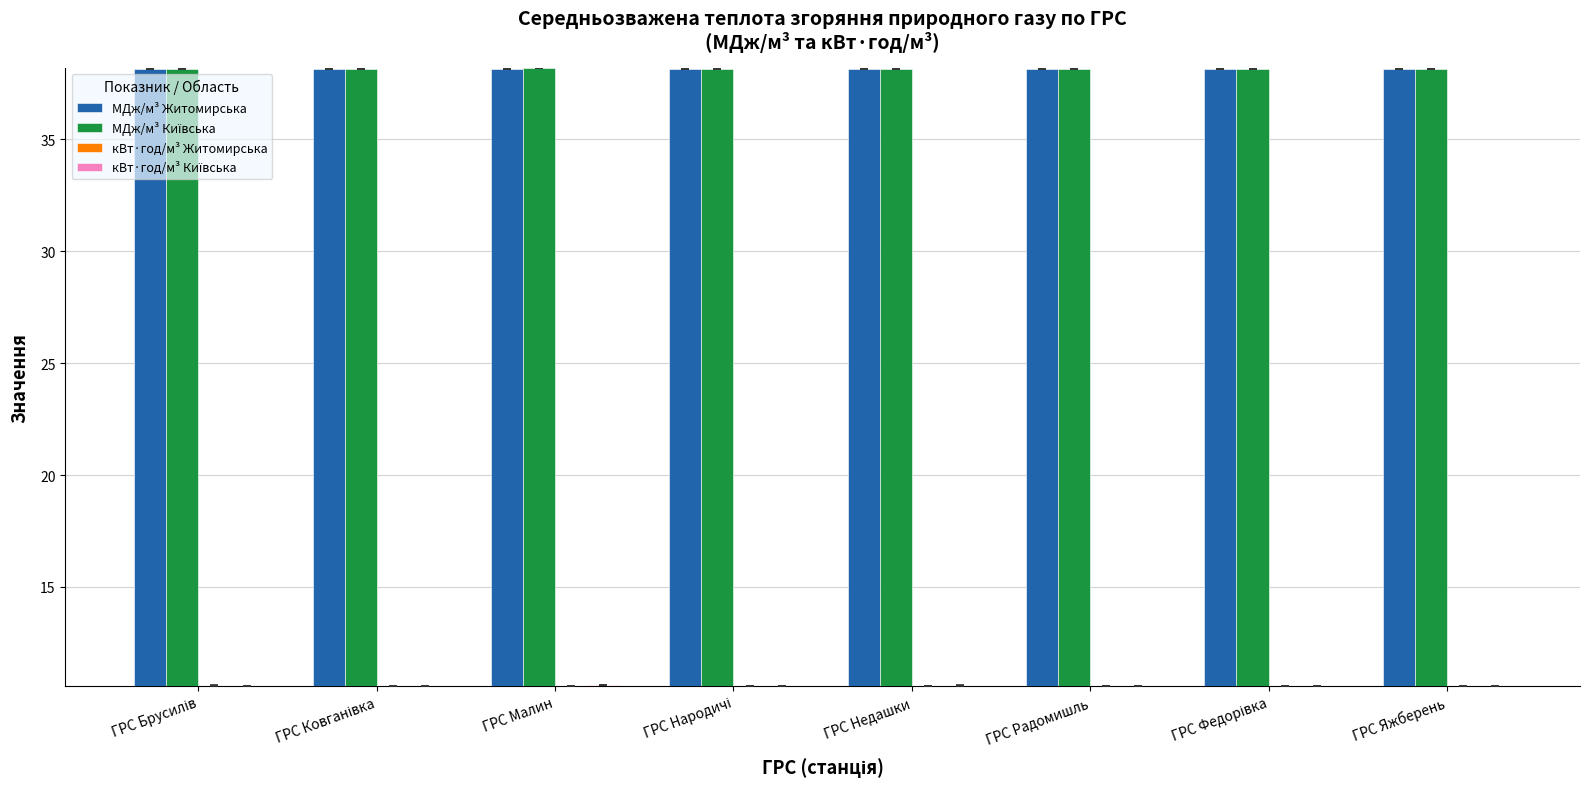

What is the sum of all кВт·год/м³ Житомирська values?

84.8